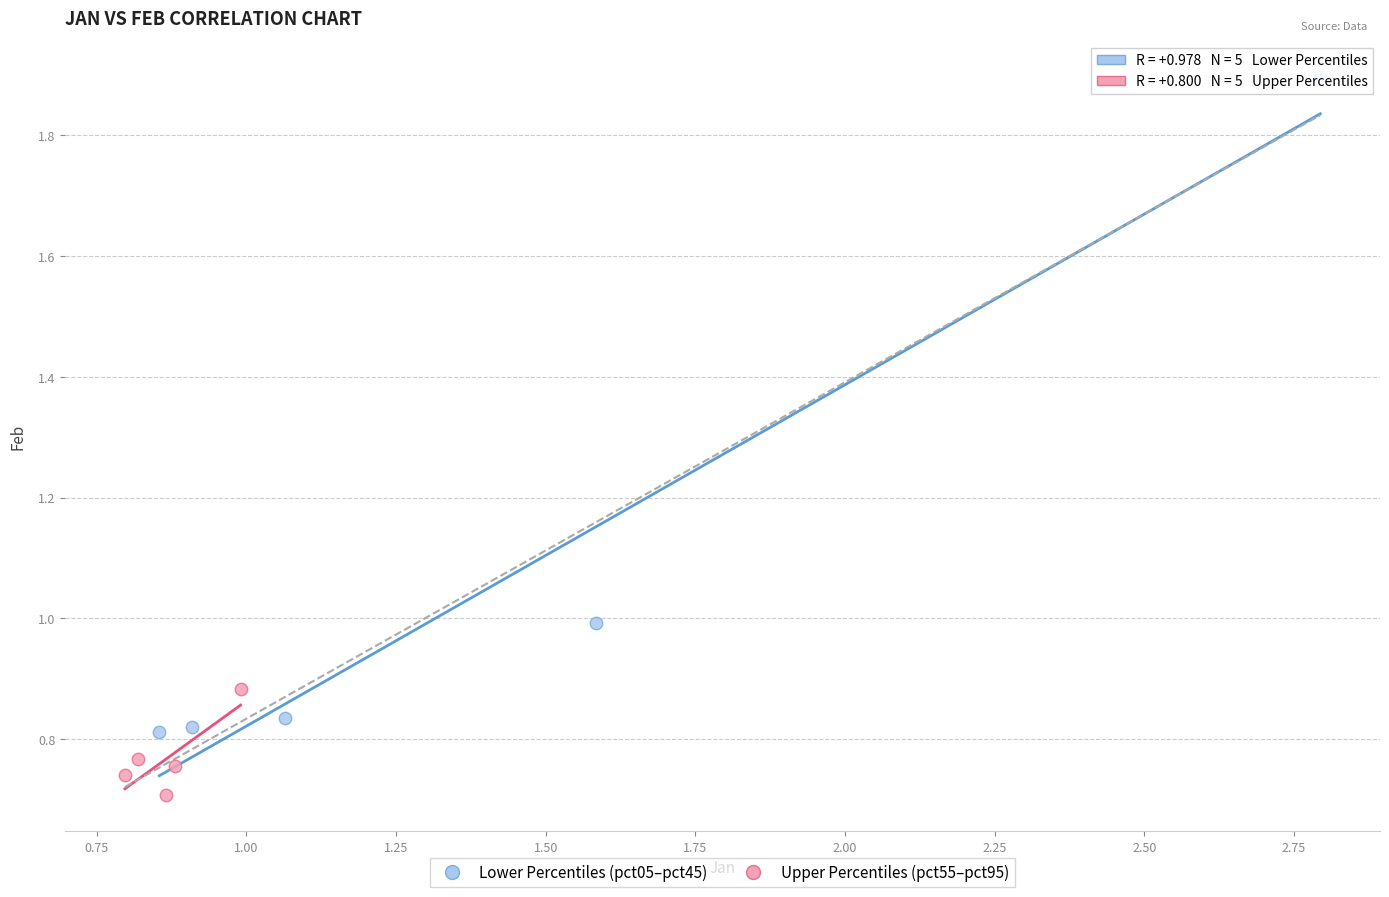

Which series contains the lowest Y value?

Upper Percentiles (pct55–pct95)